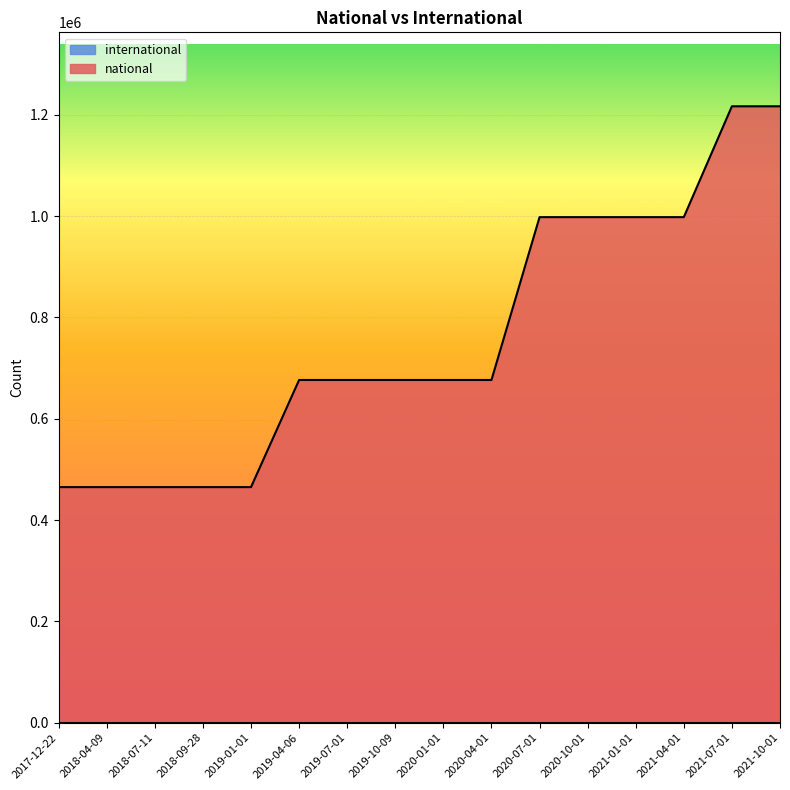

Reading right to left, list all the values displayed in this chart.

1216746	1216746	997969	997969	997969	997969	676533	676533	676533	676533	676533	465084	465084	465084	465084	465084